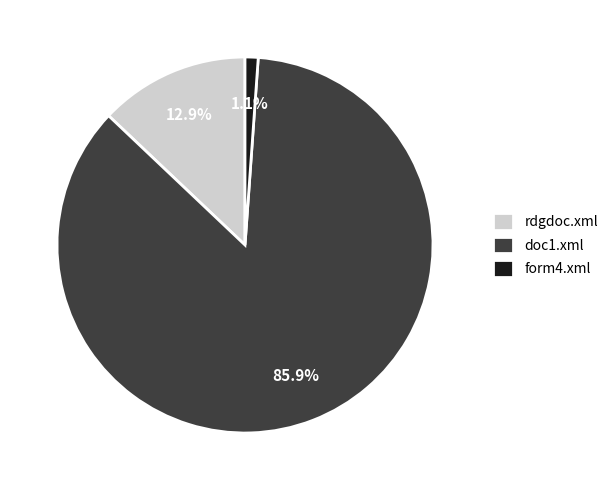

To the nearest percent, what percentage of the pie is rdgdoc.xml?

13%